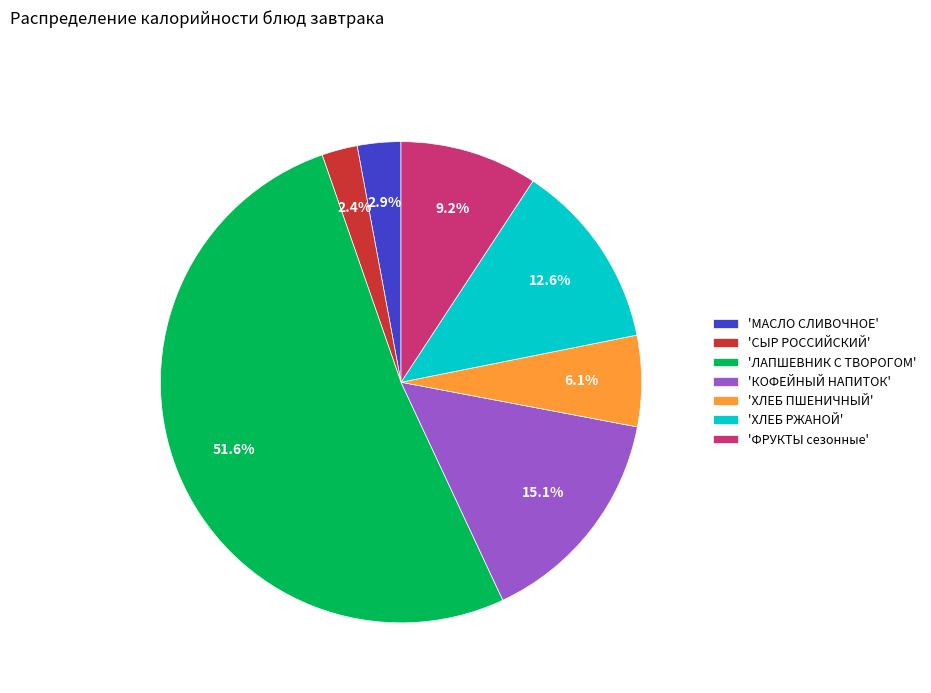

Rank the categories by value from lowest to highest.

'СЫР РОССИЙСКИЙ', 'МАСЛО СЛИВОЧНОЕ', 'ХЛЕБ ПШЕНИЧНЫЙ', 'ФРУКТЫ сезонные', 'ХЛЕБ РЖАНОЙ', 'КОФЕЙНЫЙ НАПИТОК', 'ЛАПШЕВНИК С ТВОРОГОМ'